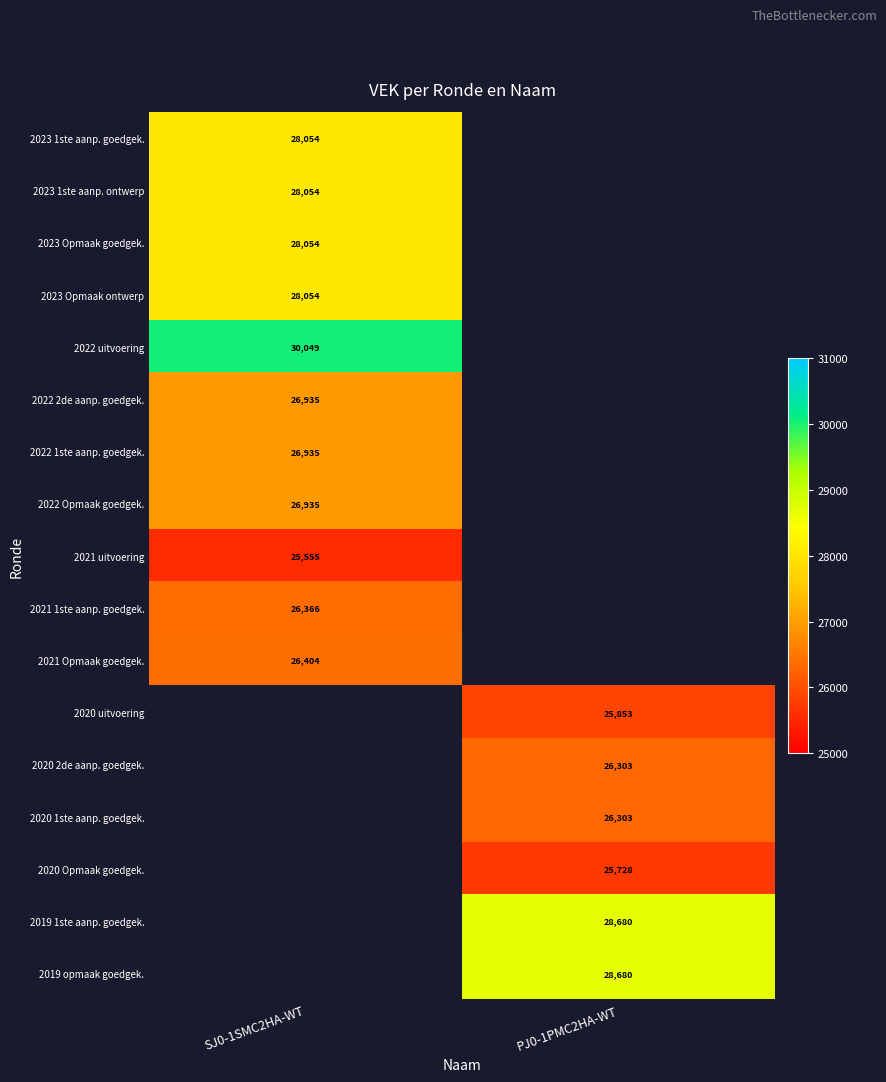

True or false: 2023 Opmaak ontwerp has a value of 46066 at SJ0-1SMC2HA-WT.

False